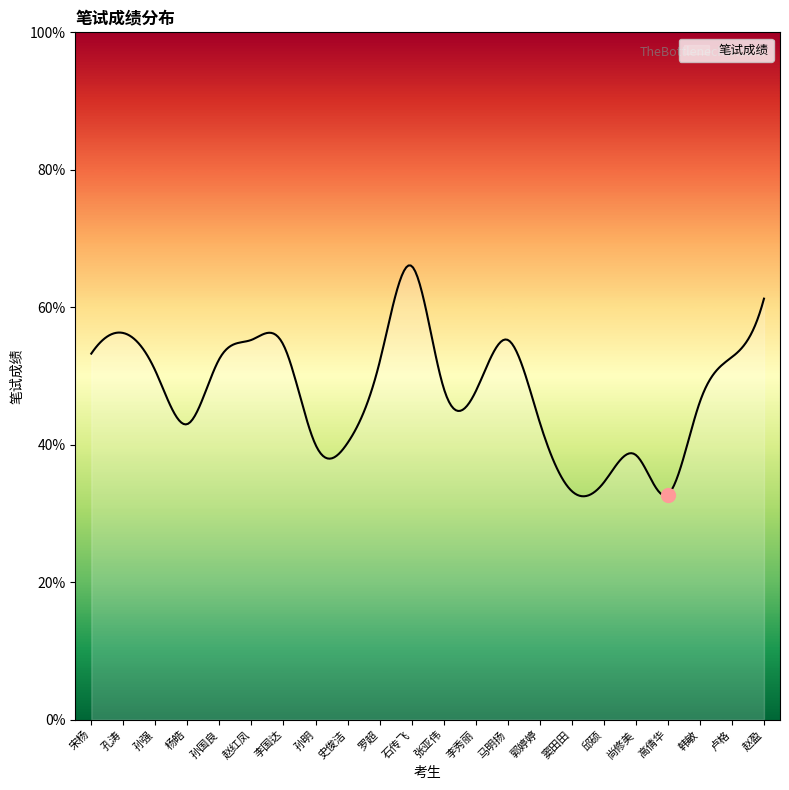

What is the maximum value shown in the chart?

66.1